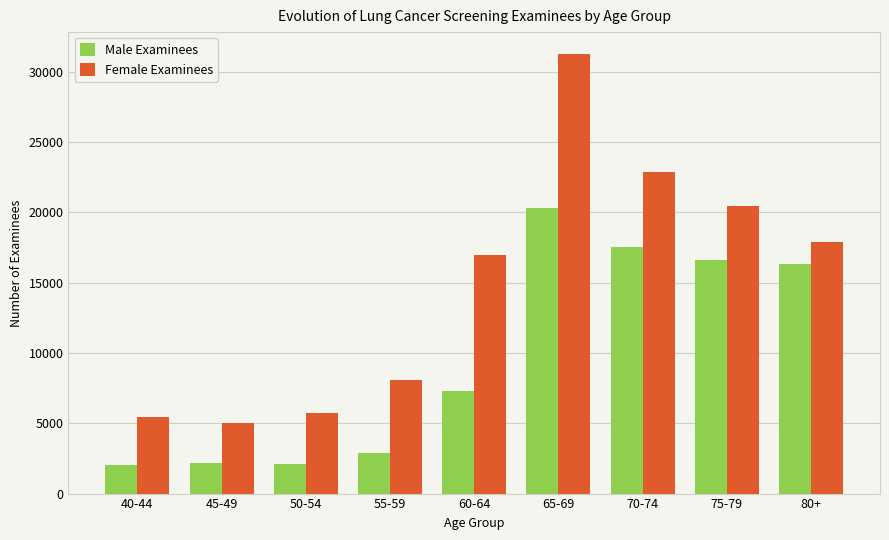

What position from the left is 55-59?

4